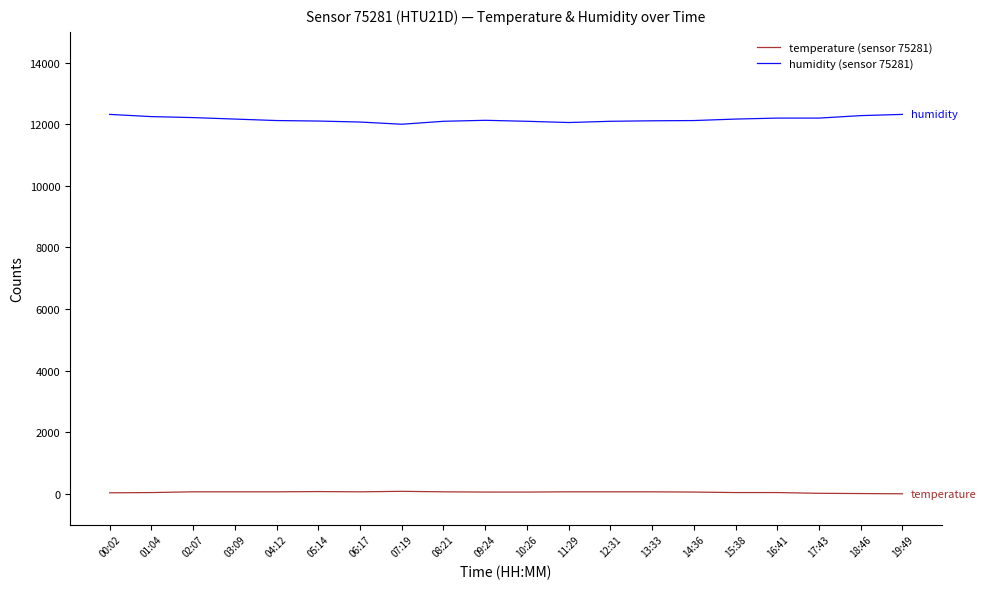

List the series in order of their peak value, highest first.

humidity (sensor 75281), temperature (sensor 75281)